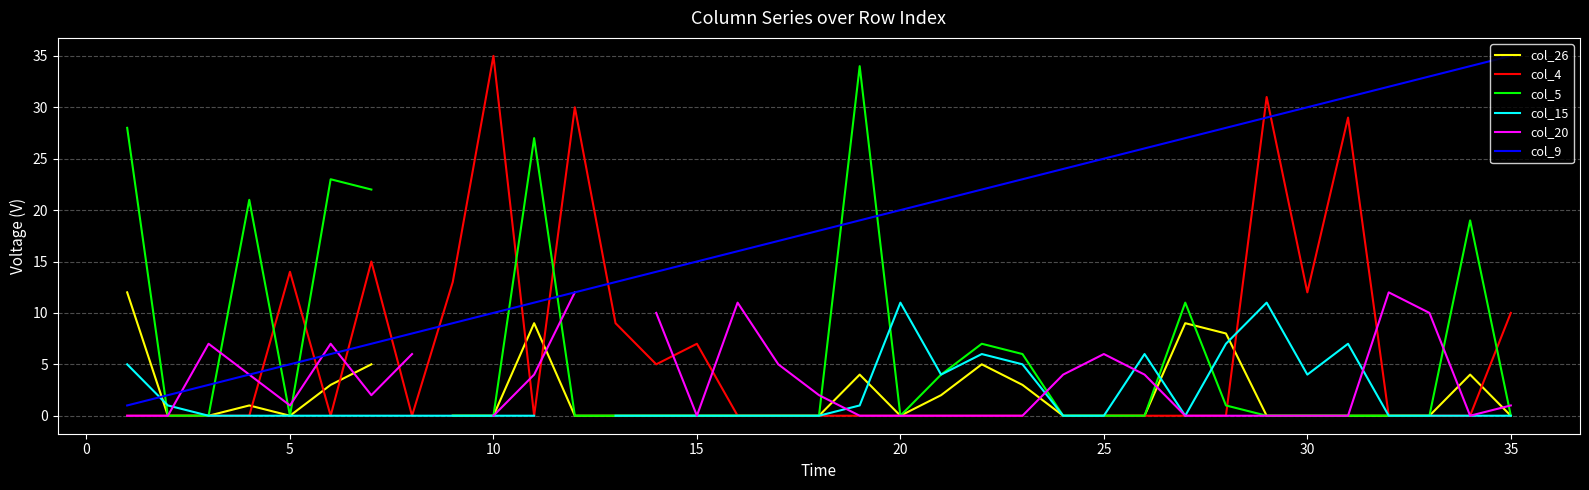

Is it true that col_9 equals 35 at 35?

True